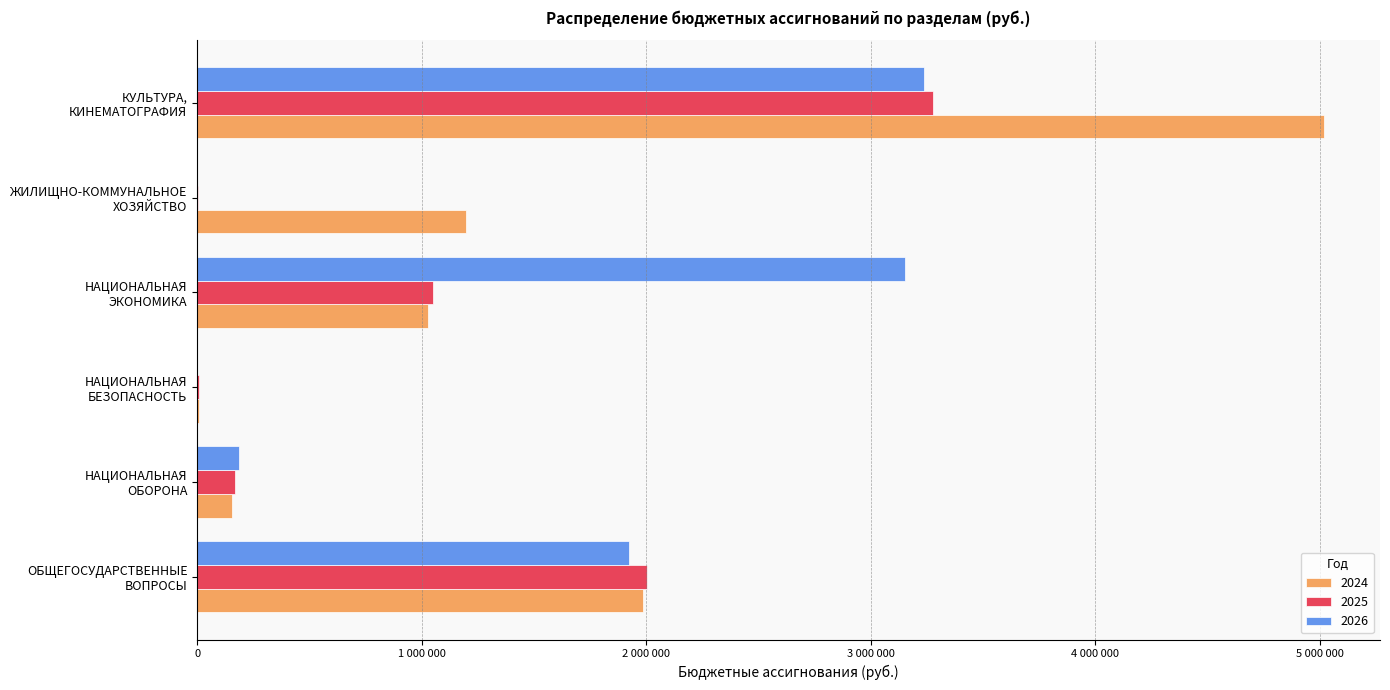

What are all the series names shown in the legend?

2024, 2025, 2026